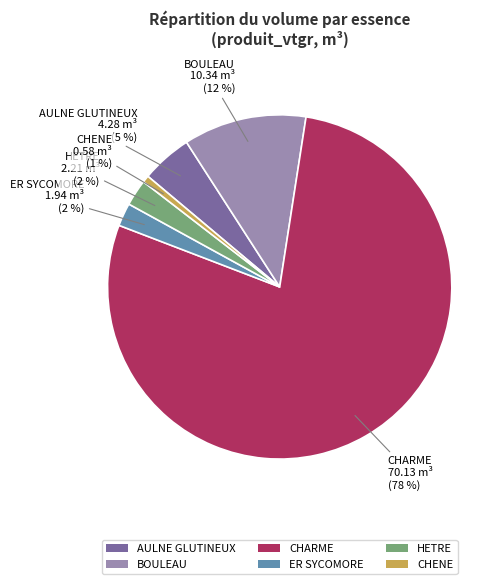

Combined, do HETRE and AULNE GLUTINEUX account for over 50%?

No